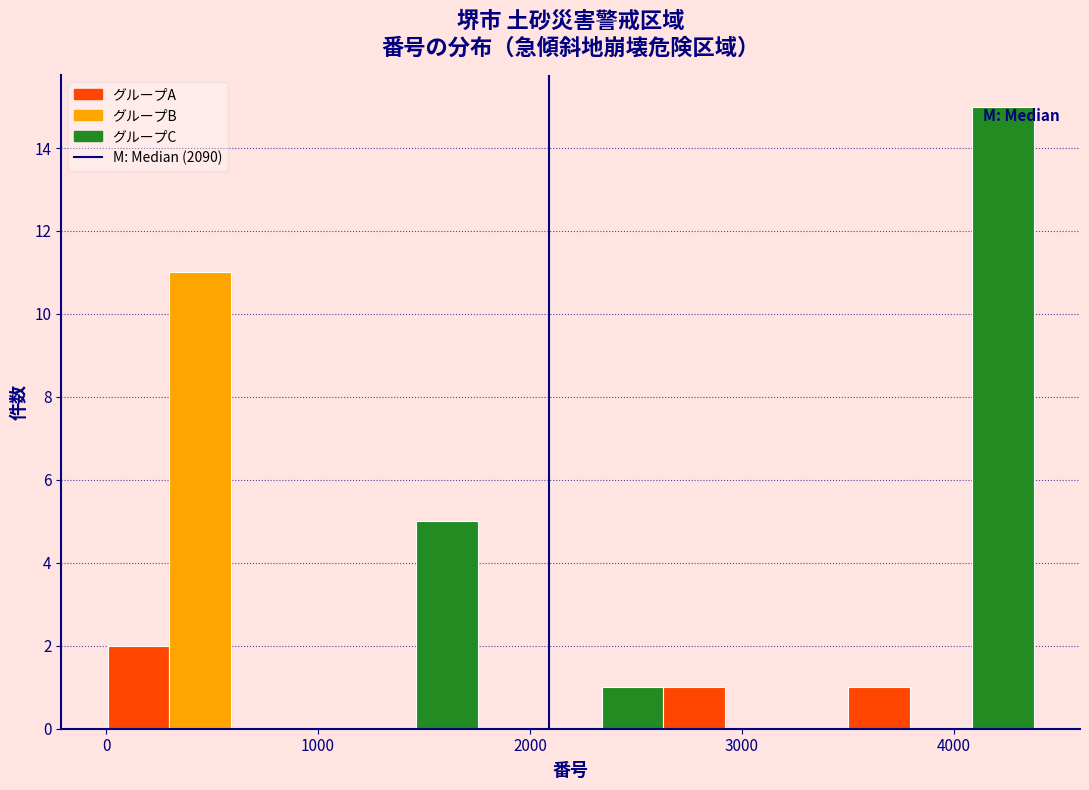

Read against the x-axis, roughly where is the centre of the tallest bar?

4200